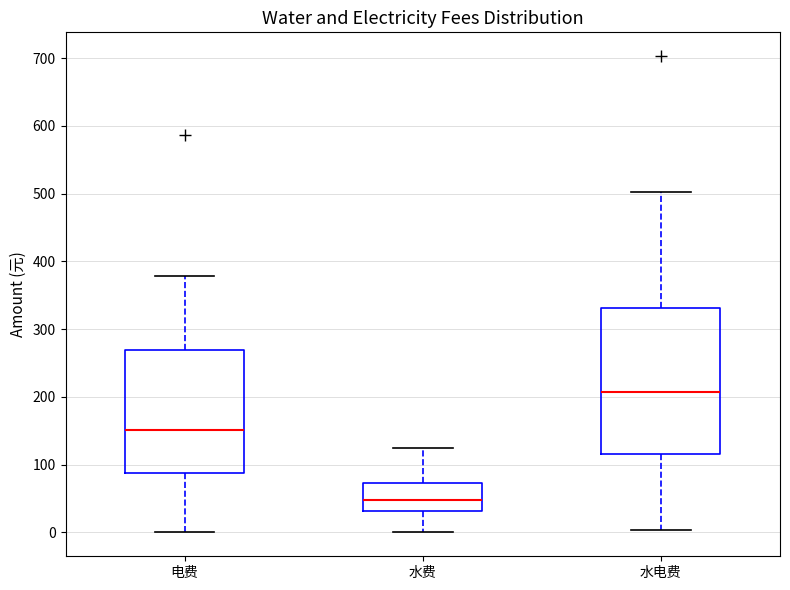

Which box has the lowest median line?

水费